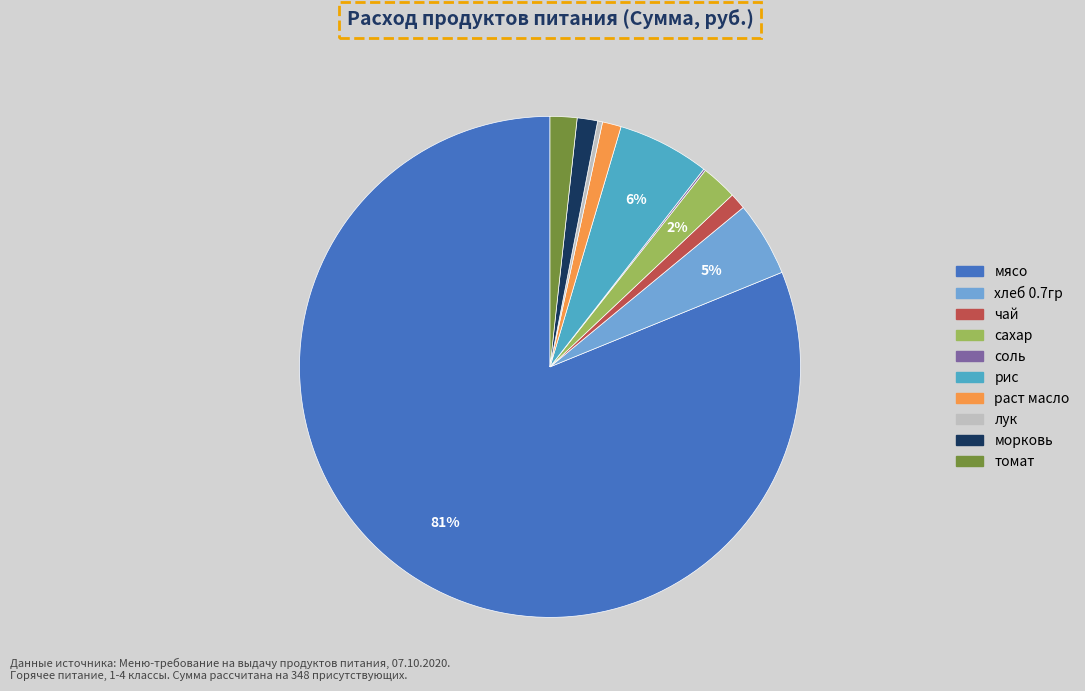

To the nearest percent, what is the difference between the раст масло and томат slice percentages?

1%